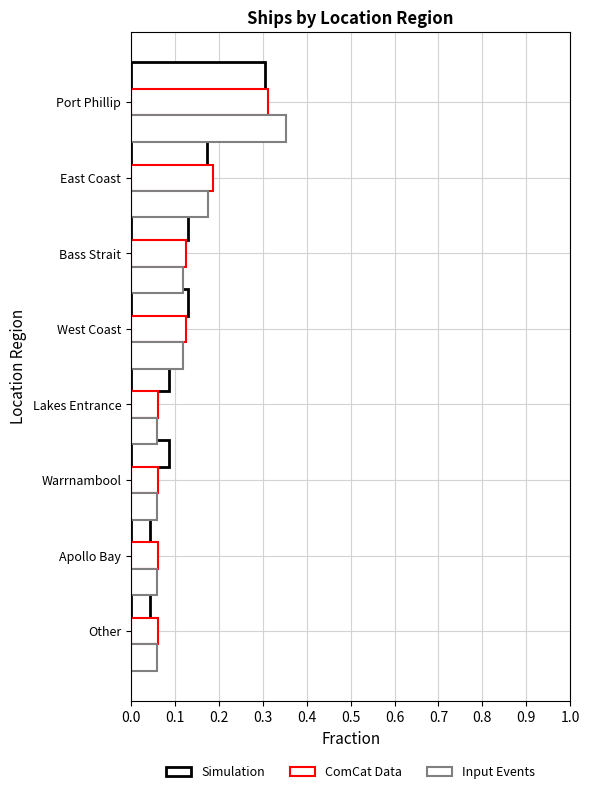

How many data points does each series have?

8